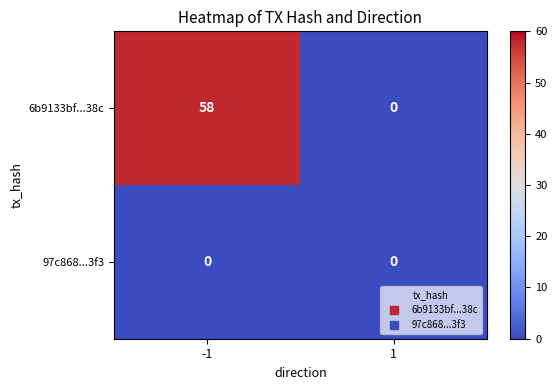

What is the sum of all 6b9133bf...38c values?

58